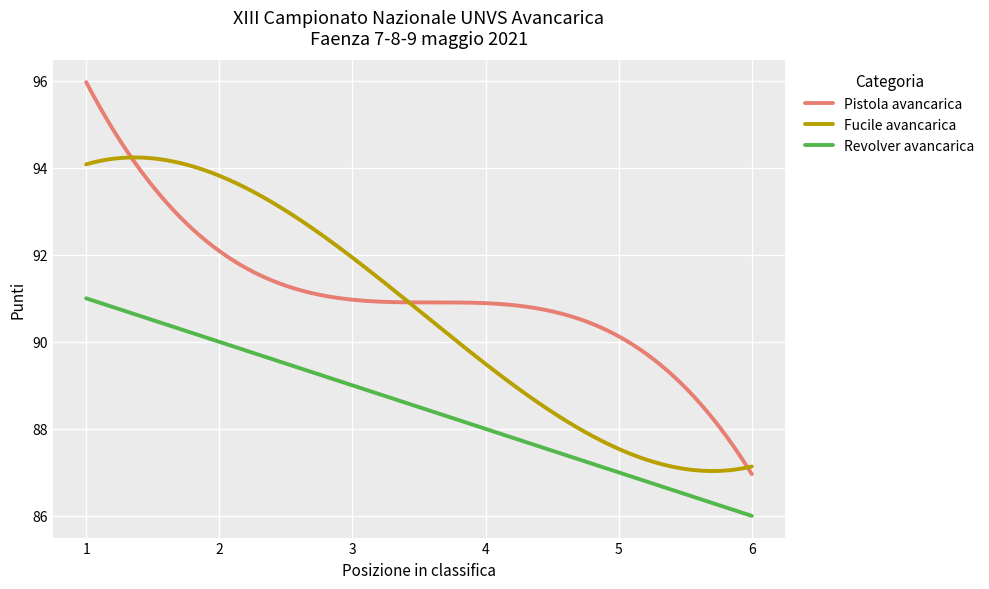

What is the minimum value shown in the chart?

86.0